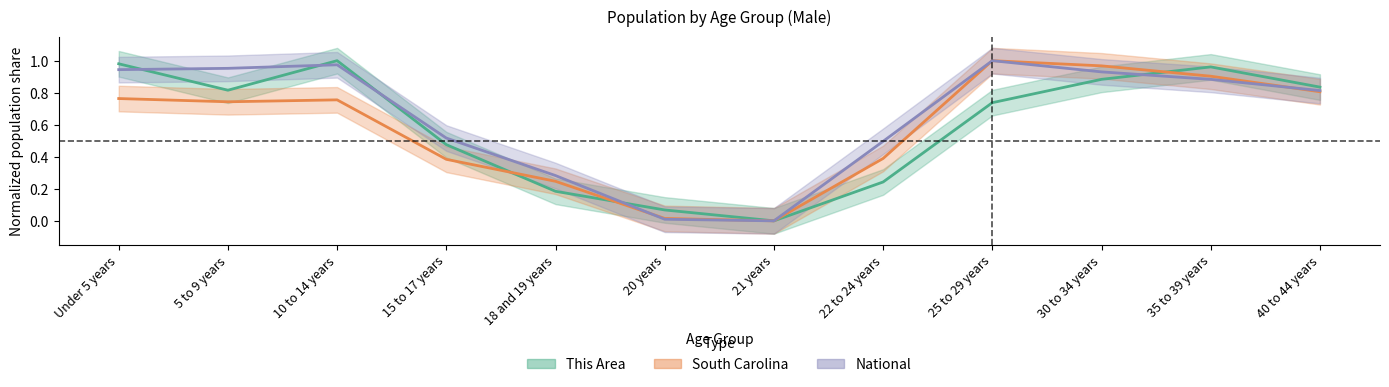

The value of National at 21 years is 0.0. True or false?

True